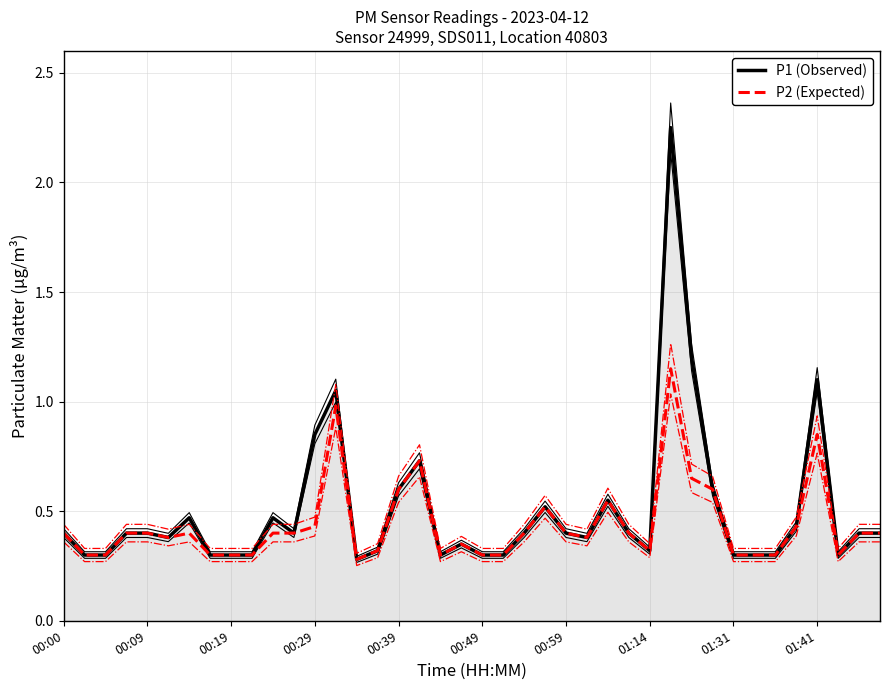

What is the value of the P2 (Expected) point at the 20th from the left?

0.3